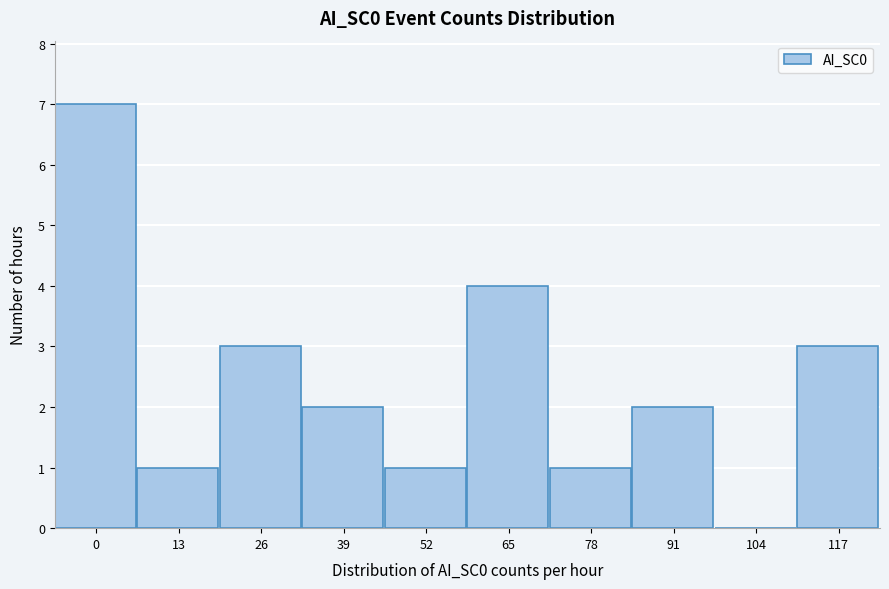

Reading left to right, extract all data points from this chart.

0=7	13=1	26=3	39=2	52=1	65=4	78=1	91=2	104=0	117=3